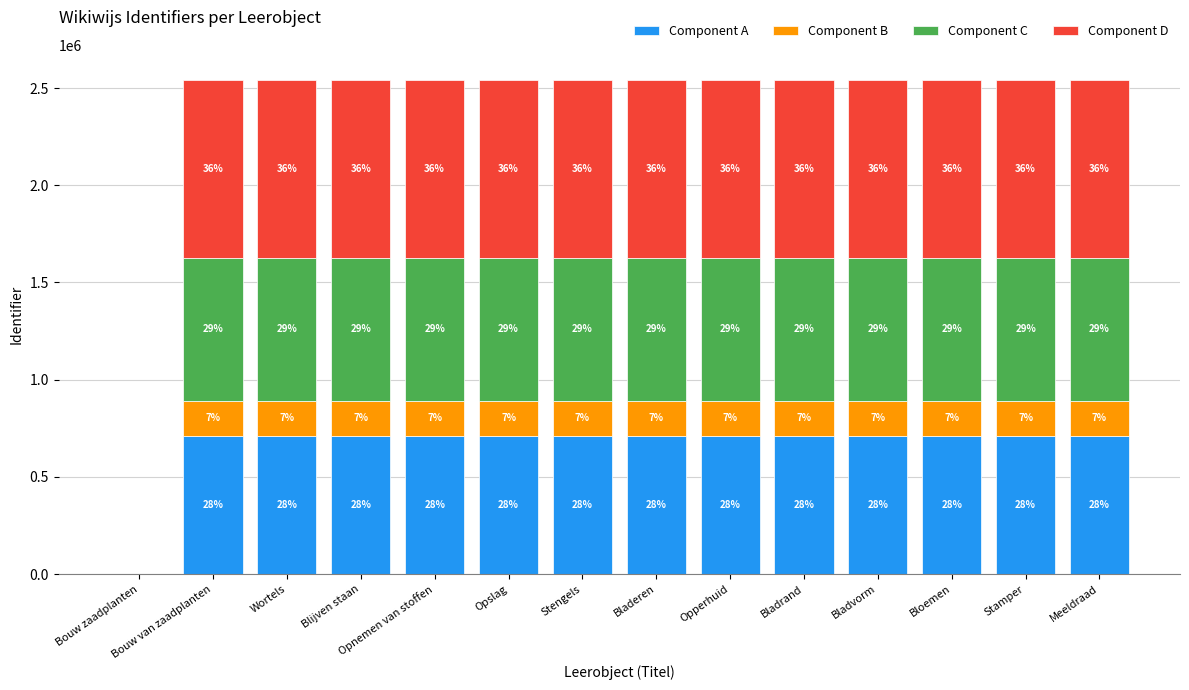

Rank the series by their maximum value, from highest to lowest.

Component D, Component C, Component A, Component B